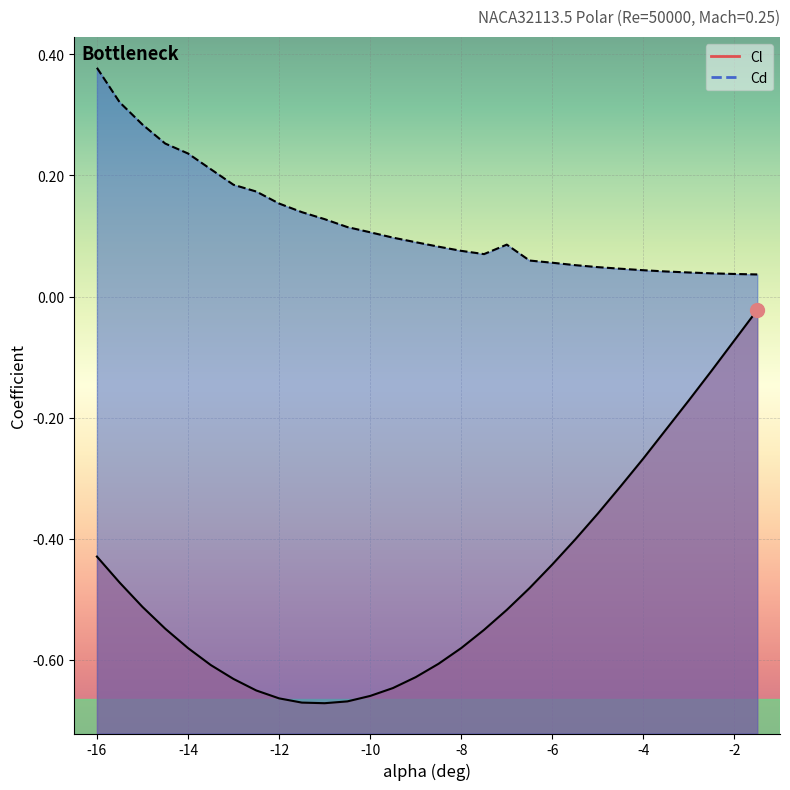

True or false: Cd and Cl cross at least once.

False